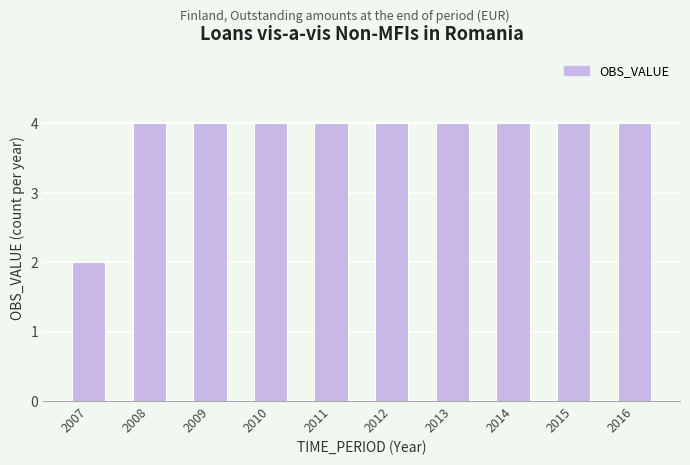

What is the value of the 8th bar from the left?

4